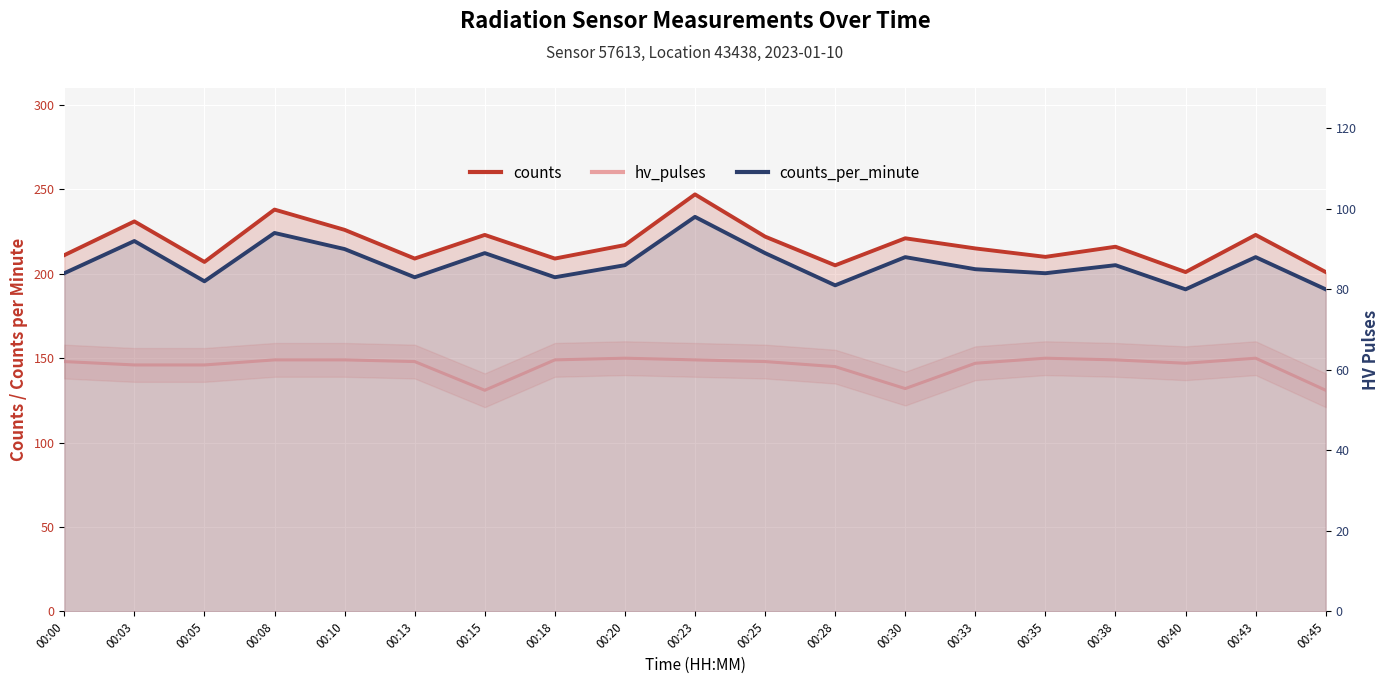

How many lines are shown in the chart?

3